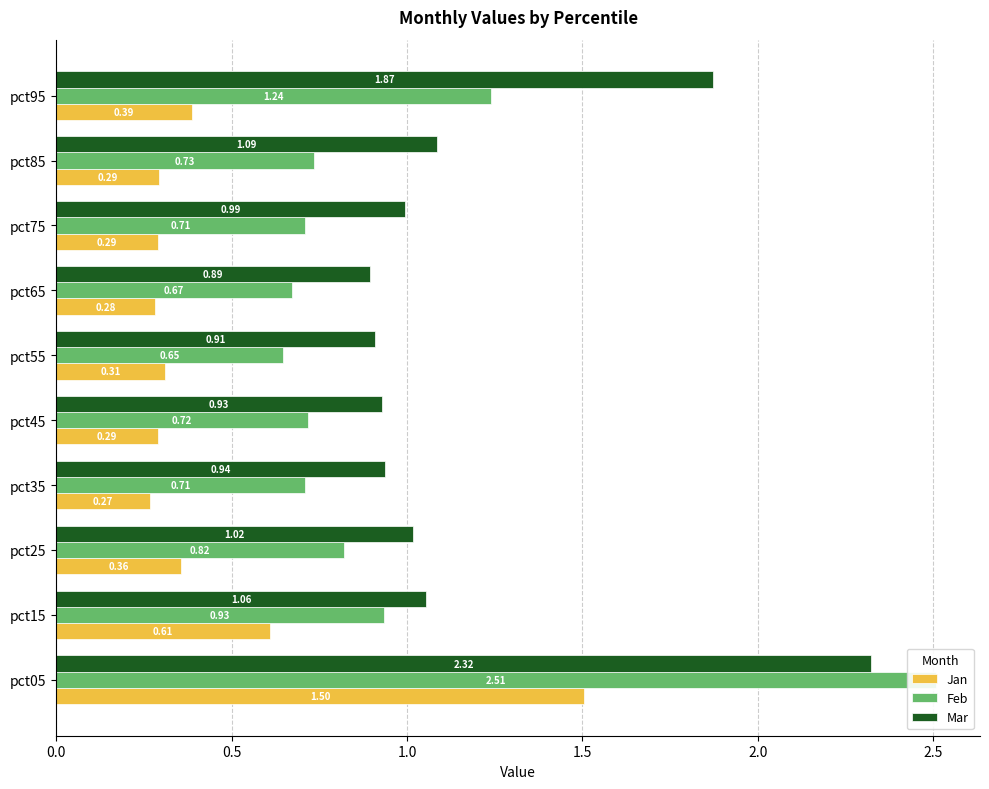

Between 1.5 and 2.0, which series saw the biggest shift?

Jan